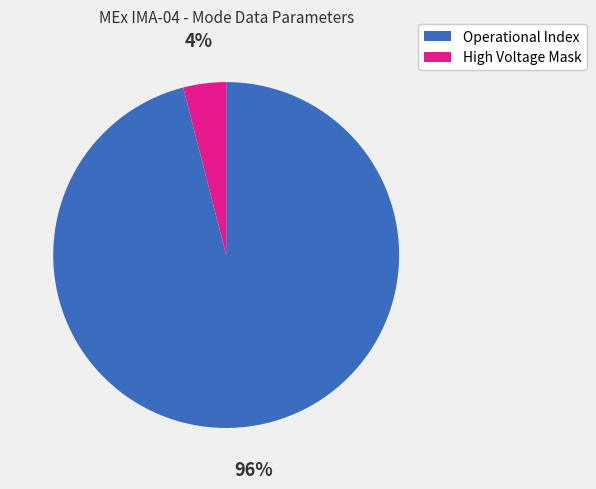

How many slices are in this pie chart?

2